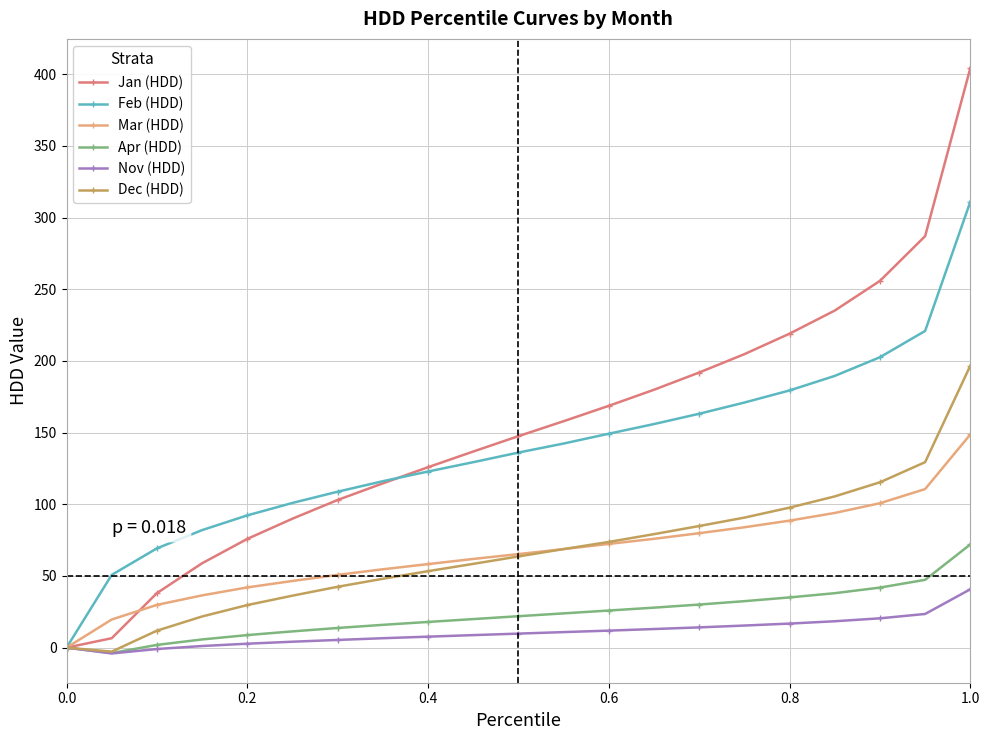

What is the greatest value displayed?

404.2